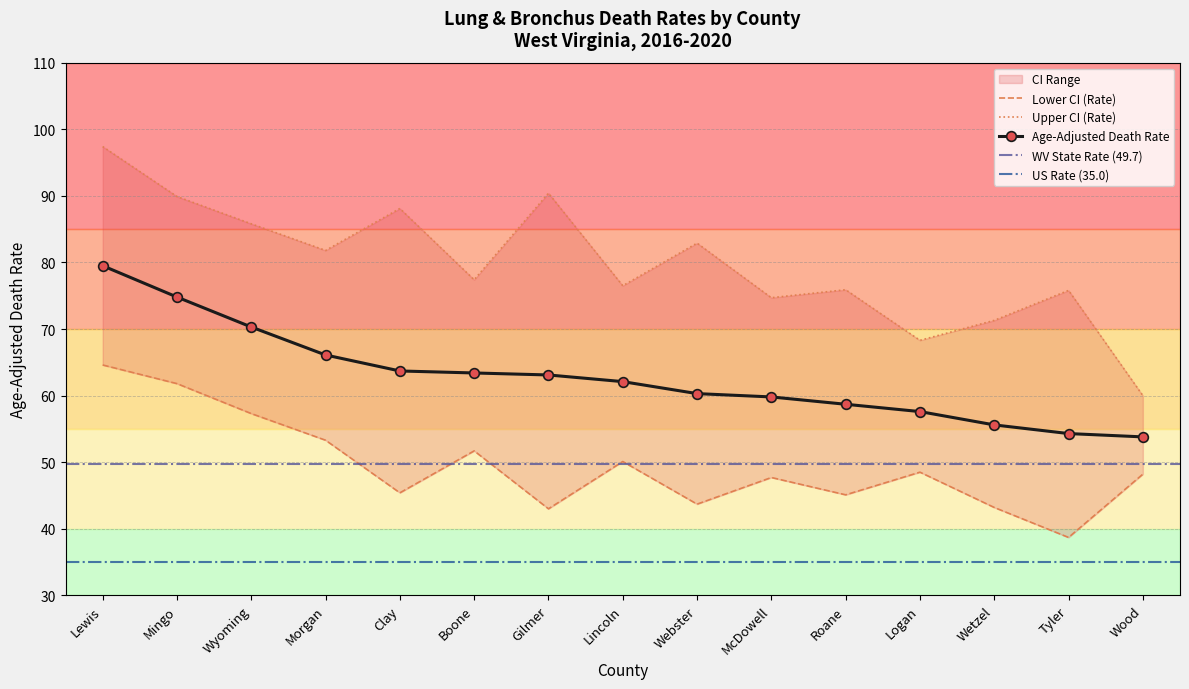

What is the difference between the maximum and minimum values in the Lower CI (Rate) series?

25.9